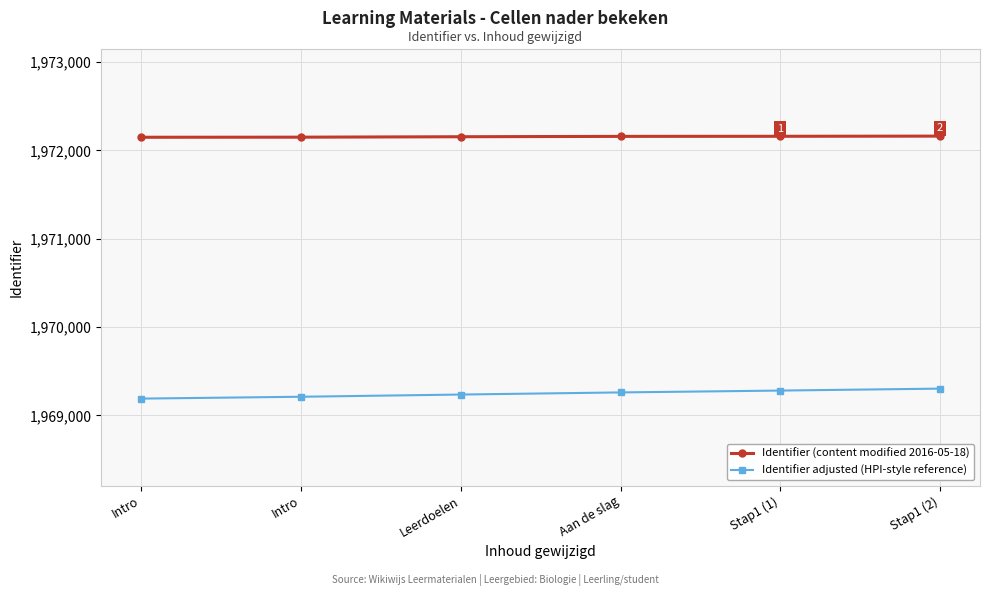

Does the chart have visible grid lines?

Yes